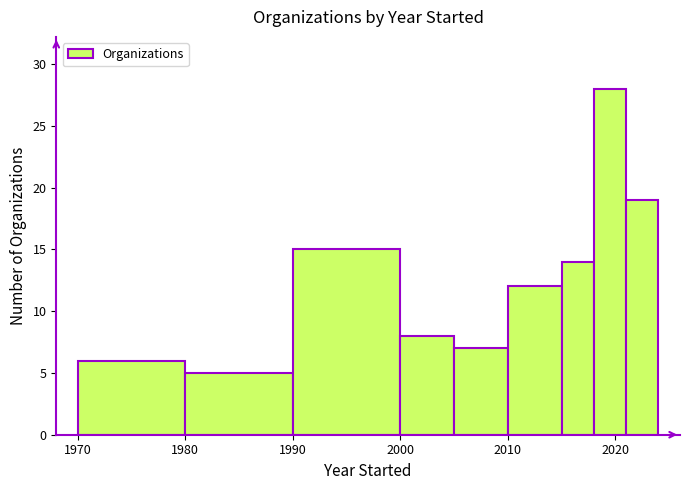

Read against the x-axis, roughly where is the centre of the tallest bar?

2020